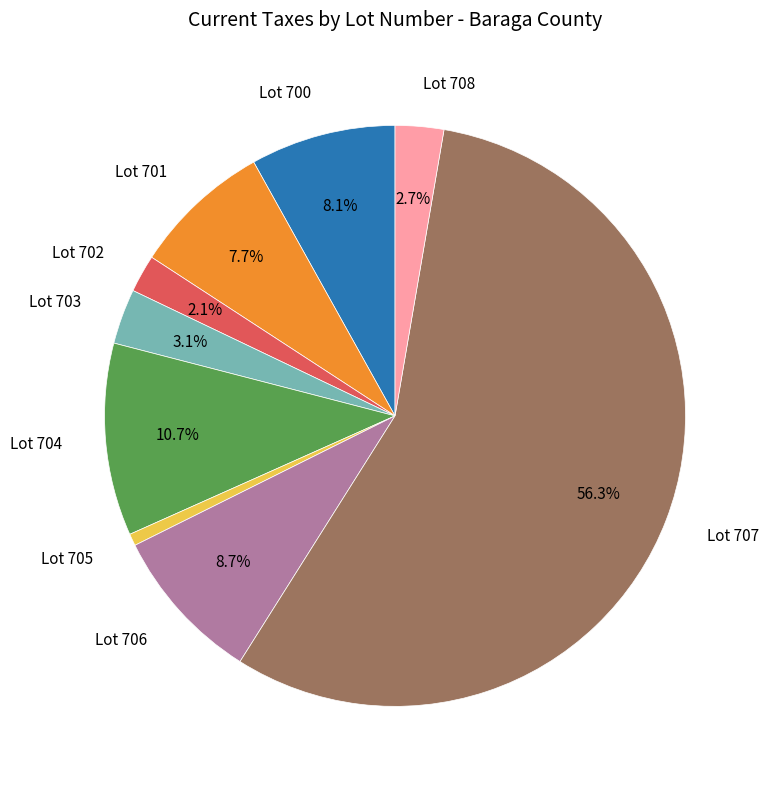

Does any single category account for the majority?

Yes